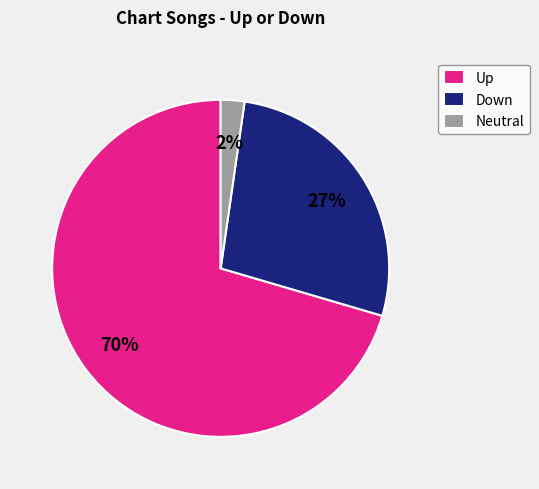

How many slices are in this pie chart?

3